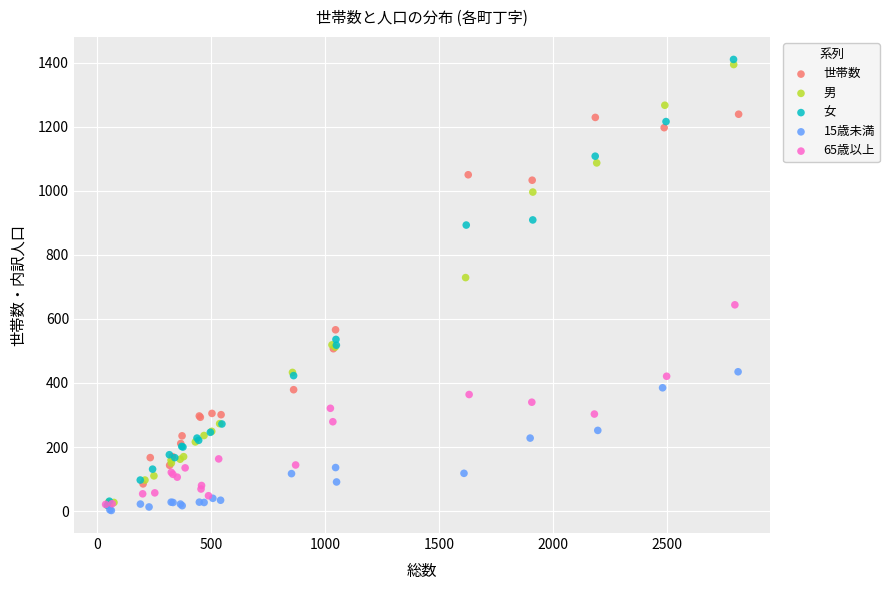

Which series reaches the maximum Y coordinate?

女